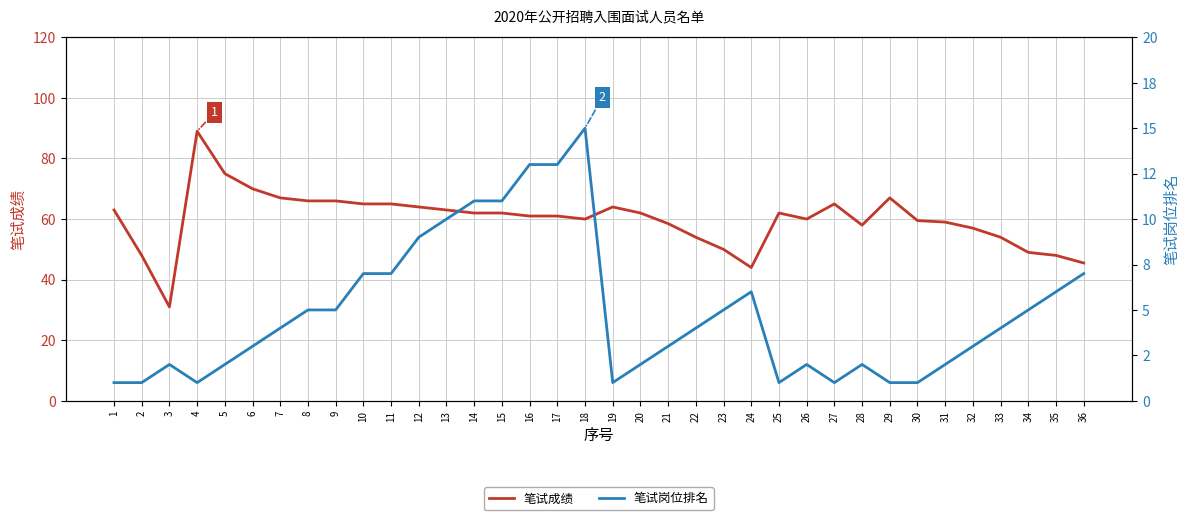

Count the number of categories in the chart.

36